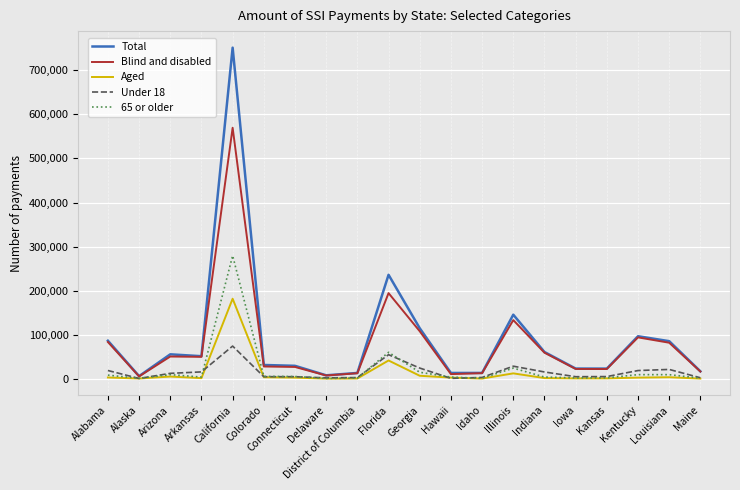

At which category does the chart reach its peak across all series?

California